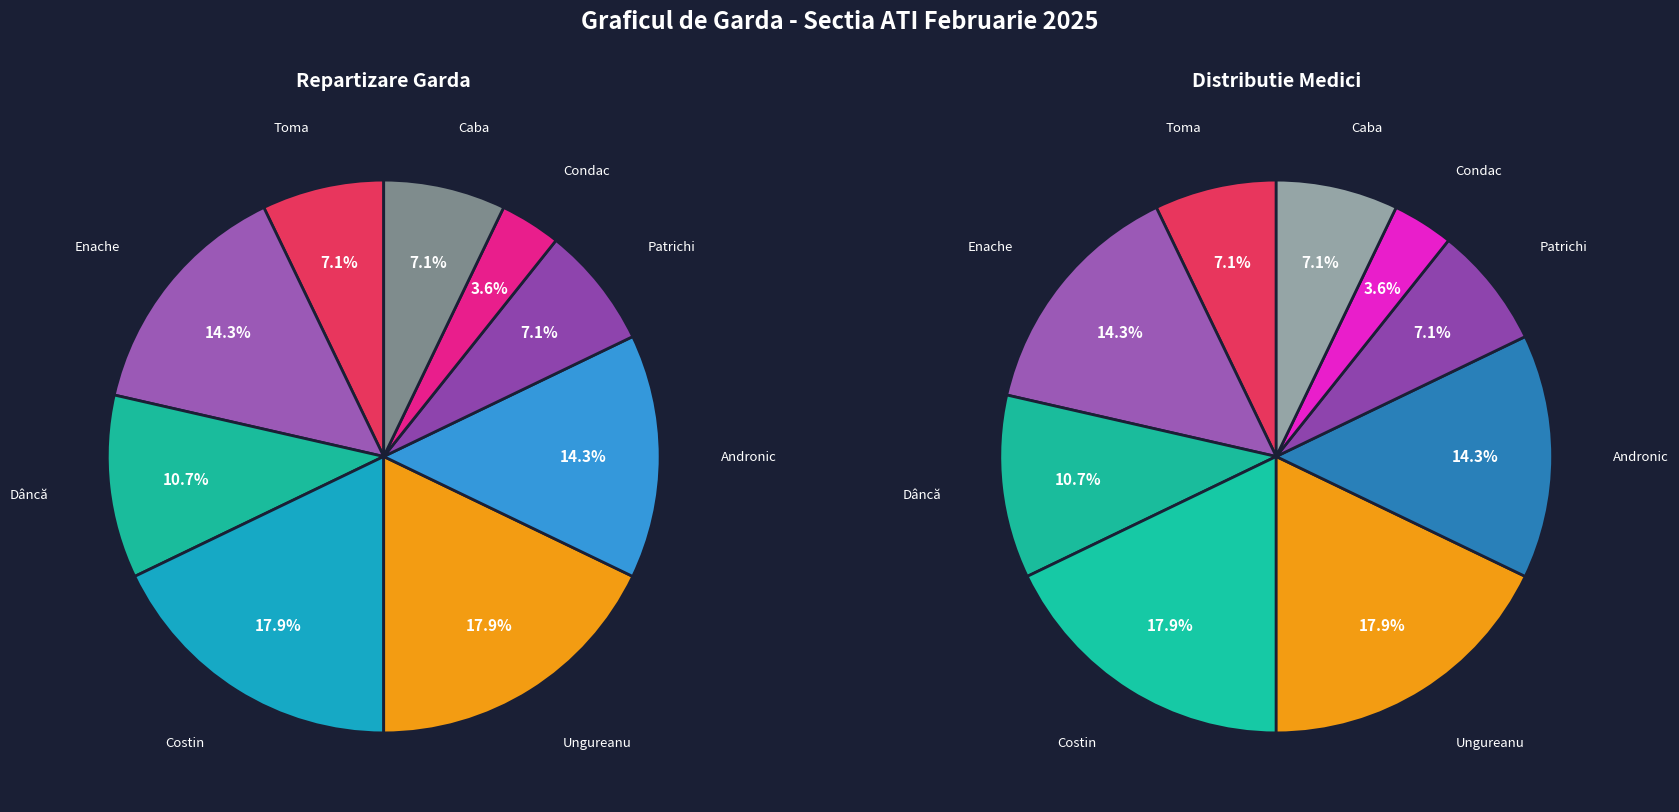

Which slice is the largest?

Costin